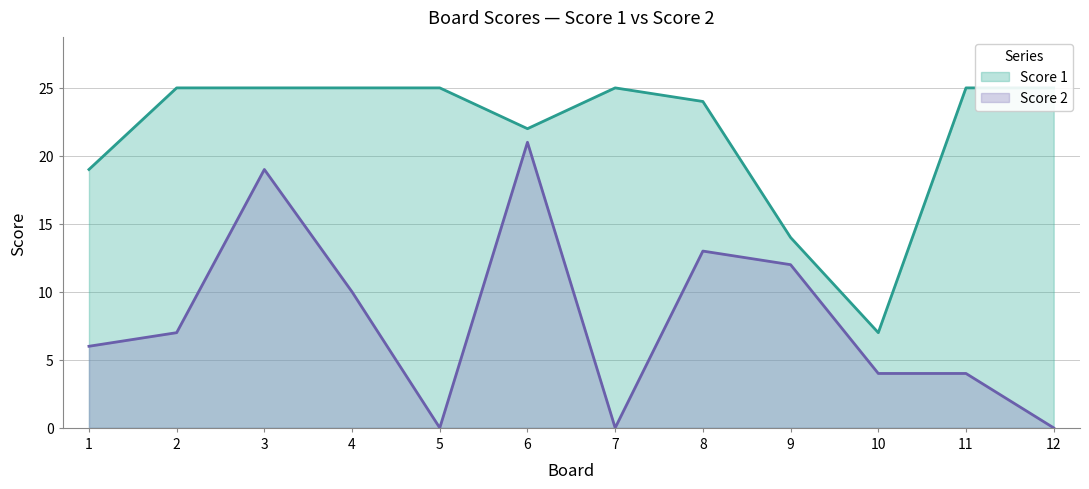

Where is Score 1 nearest to the value 16?

9